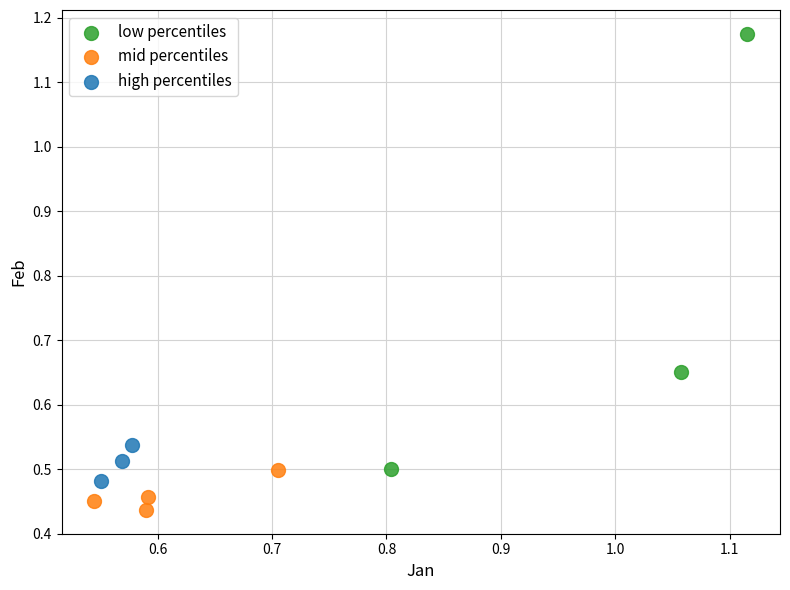

Which series contains the lowest Y value?

mid percentiles